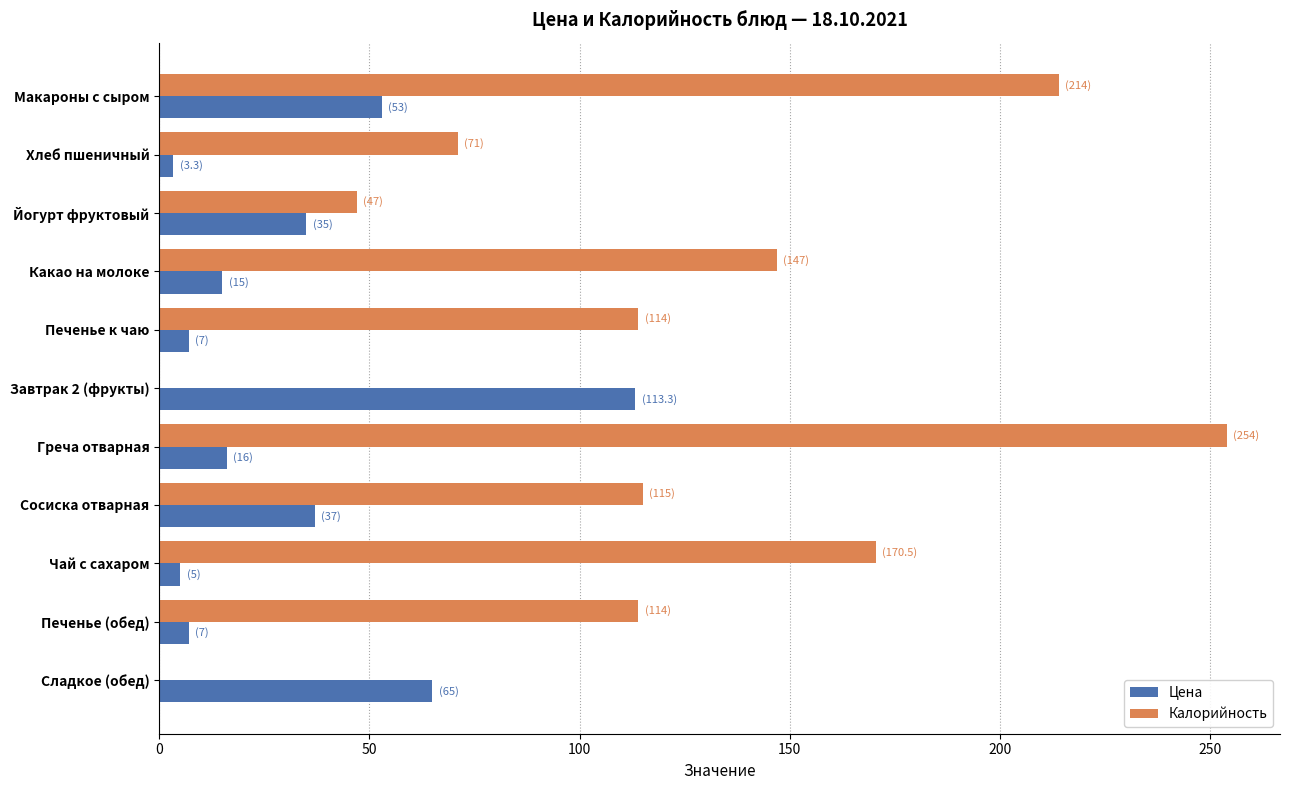

Is the value of Калорийность at Йогурт фруктовый greater than the value of Цена at Печенье (обед)?

Yes